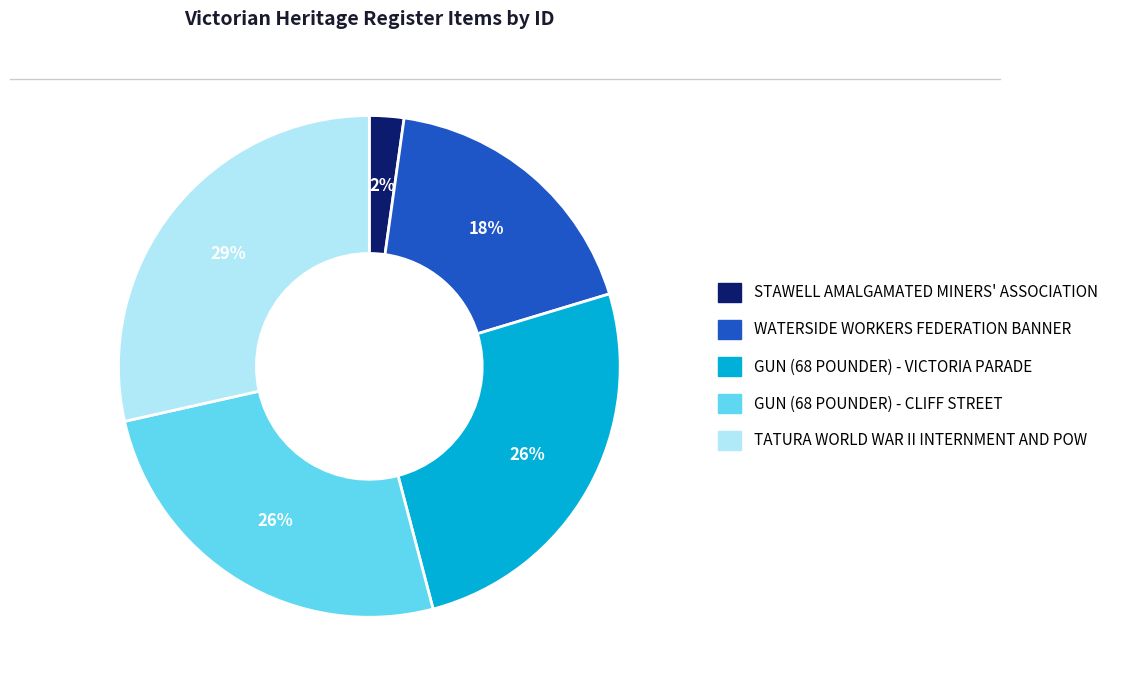

Do GUN (68 POUNDER) - VICTORIA PARADE and TATURA WORLD WAR II INTERNMENT AND POW together represent more than half of the pie?

Yes